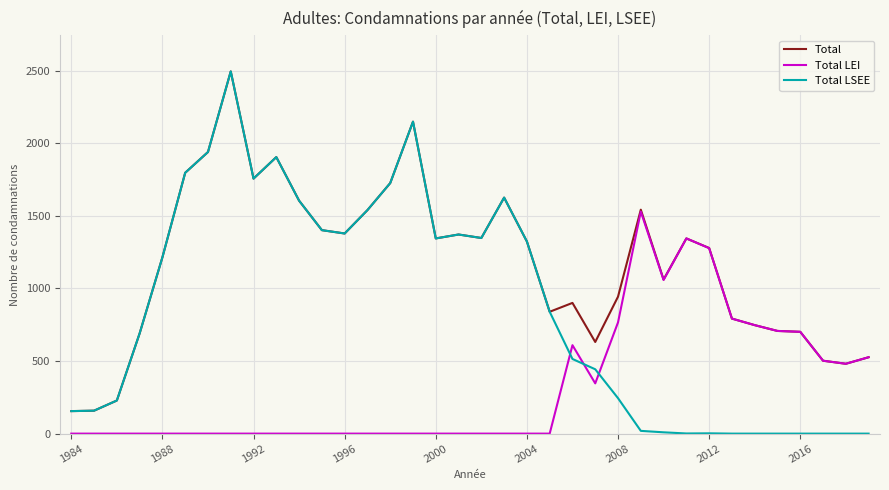

Which series has the widest spread of values?

Total LSEE